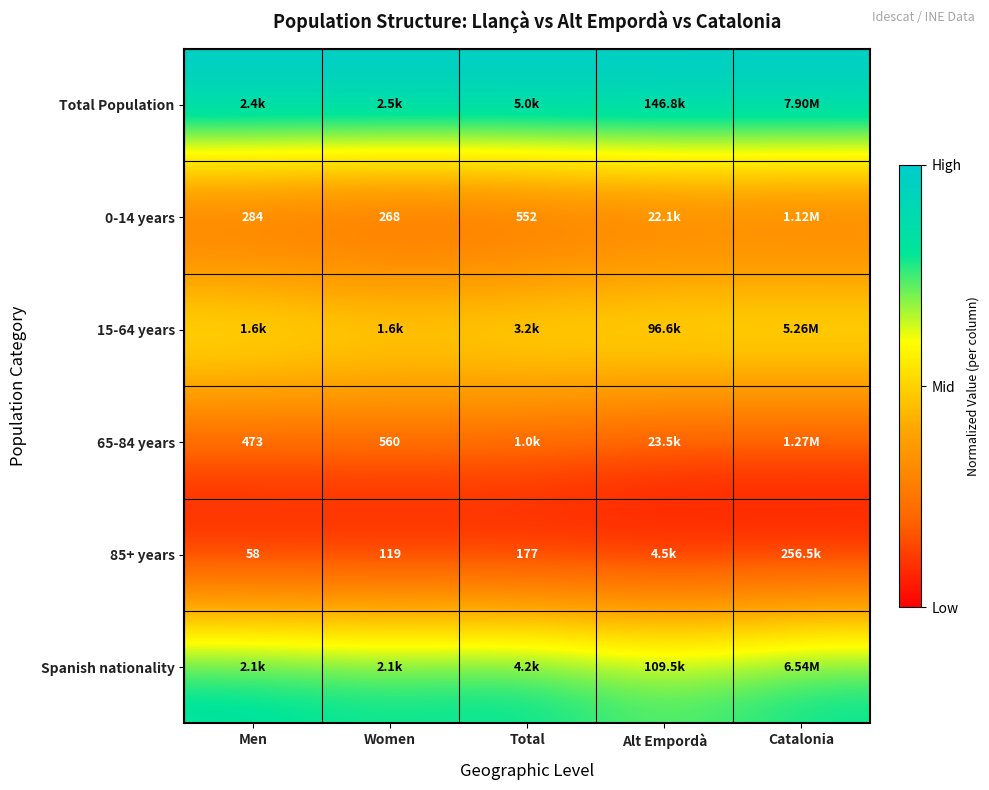

Is the value of 0-14 years at Total greater than the value of 65-84 years at Women?

No